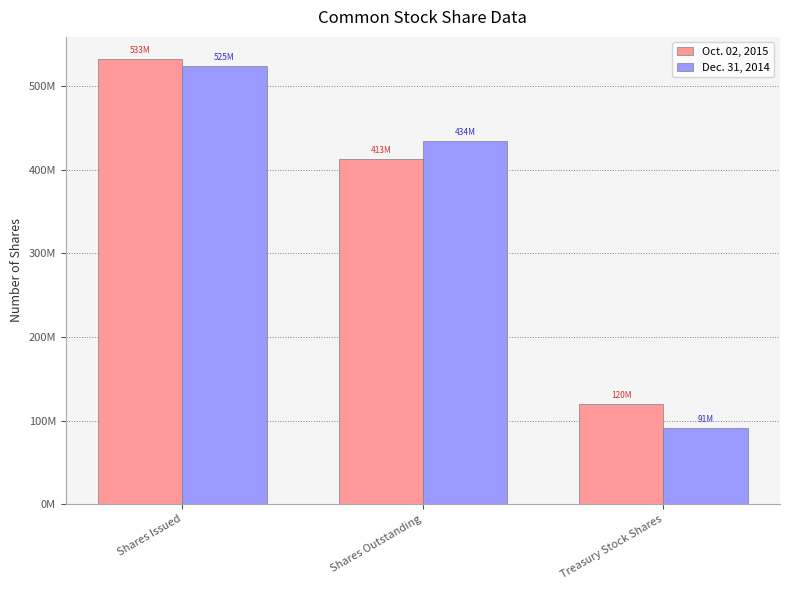

What are all the series names shown in the legend?

Oct. 02, 2015, Dec. 31, 2014